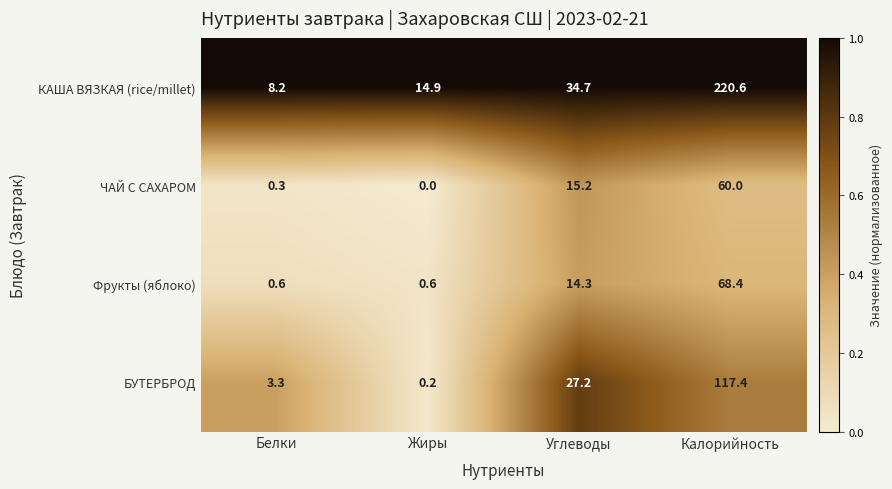

At which category is the sum across all series the highest?

Калорийность